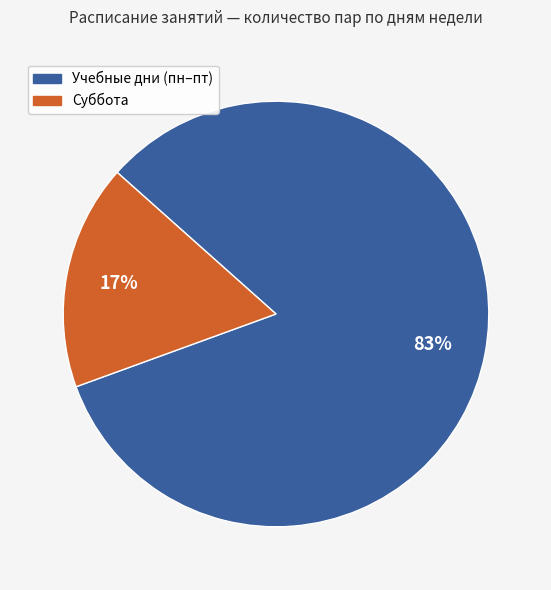

Is there a majority slice in this chart?

Yes